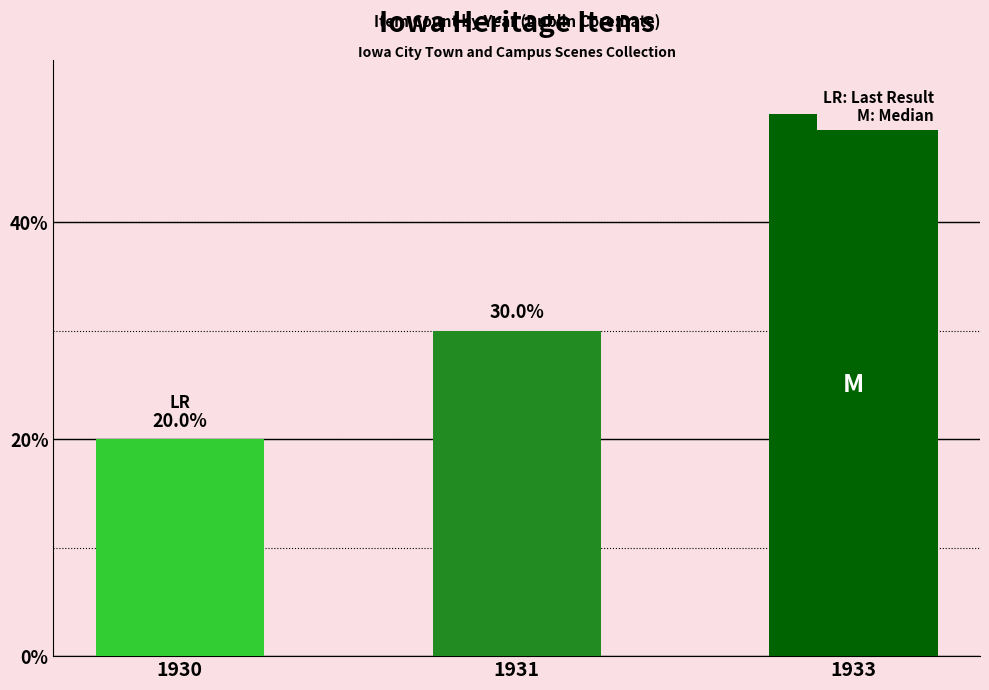

List the labels in order of value, largest first.

1933, 1931, 1930